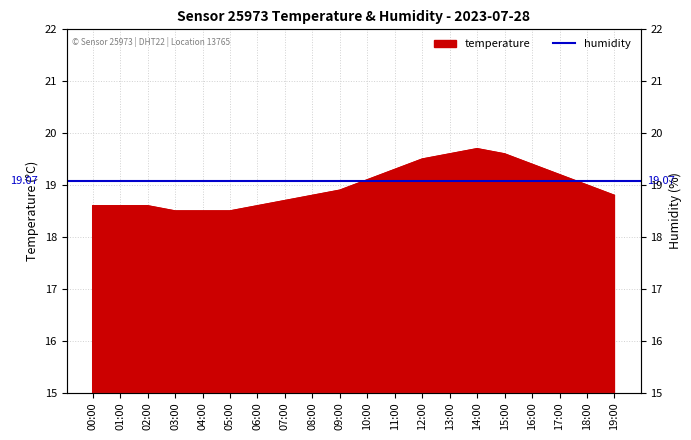

Rank the categories by value from lowest to highest.

03:00, 04:00, 05:00, 00:00, 01:00, 02:00, 06:00, 07:00, 08:00, 19:00, 09:00, 18:00, 10:00, 17:00, 11:00, 16:00, 12:00, 13:00, 15:00, 14:00